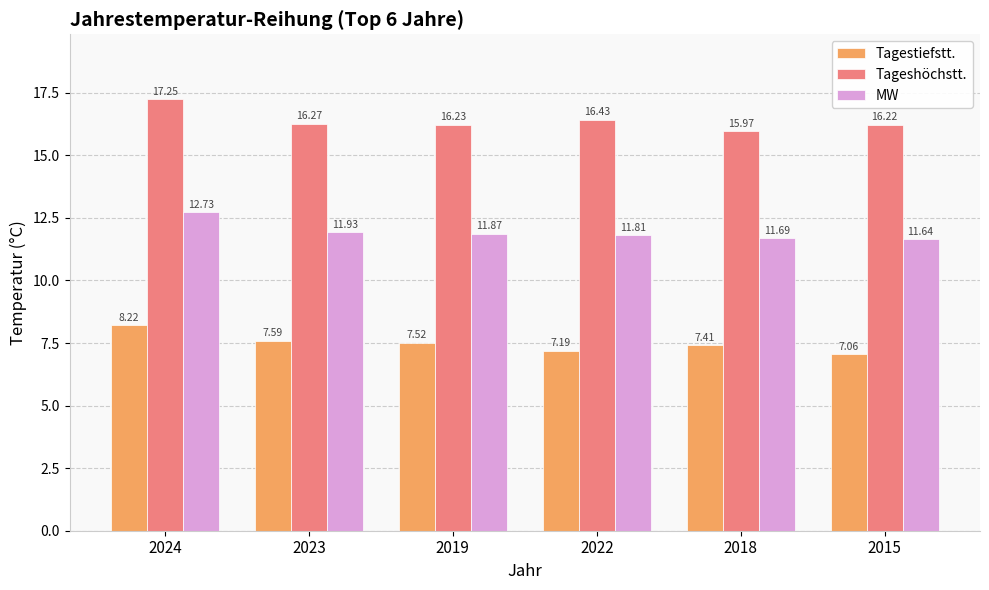

What is the difference between the highest and lowest values at 2024?

9.0